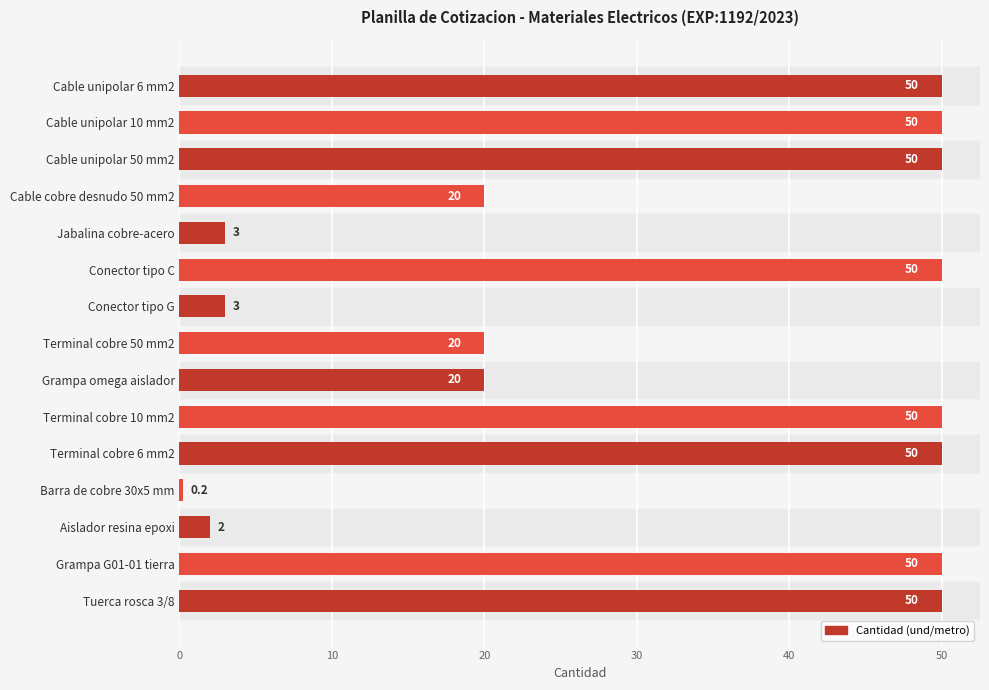

Read the value at Tuerca rosca 3/8.

50.0